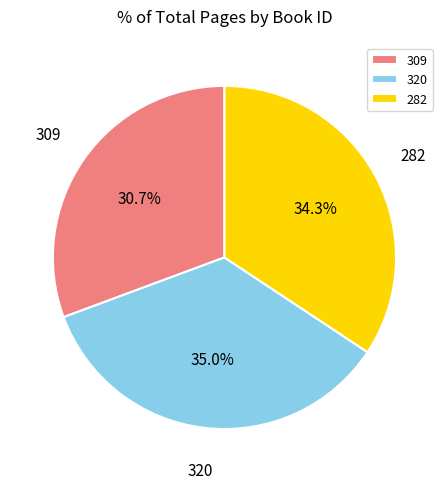

Combined, what portion of the pie is 282 and 320?

69.3%